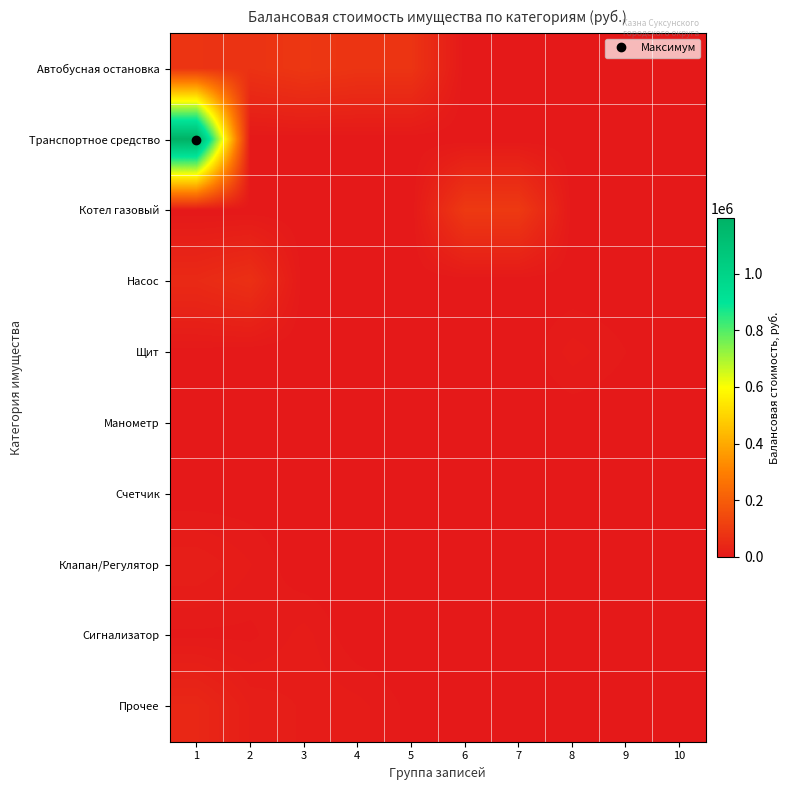

At which category does the chart reach its peak across all series?

1